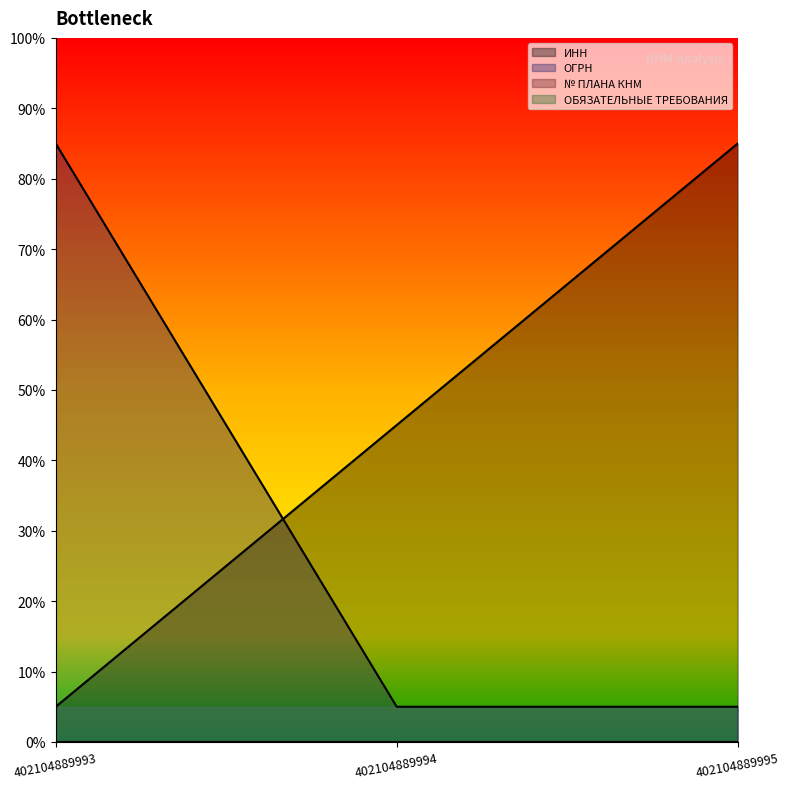

At which category is the sum across all series the highest?

402104889995